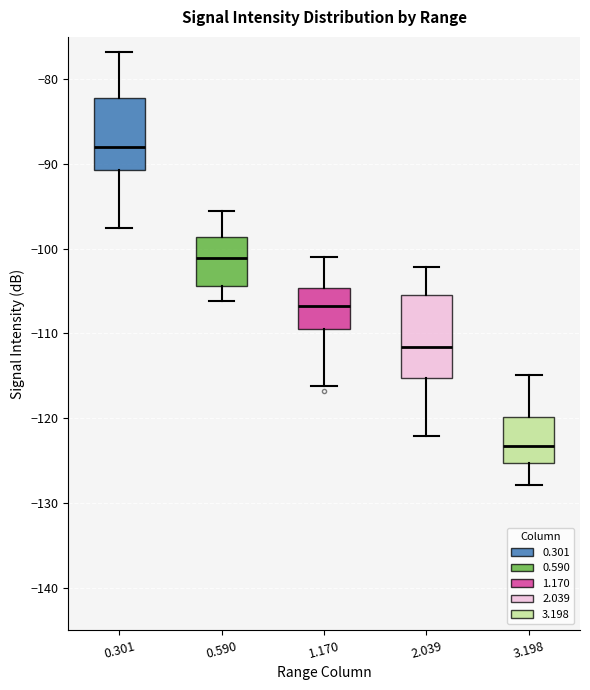

Where does the lower whisker of the box at x = 0.590 end on the y-axis? The values are not printed on the chart, so give them approximately, as read against the axis.

-106